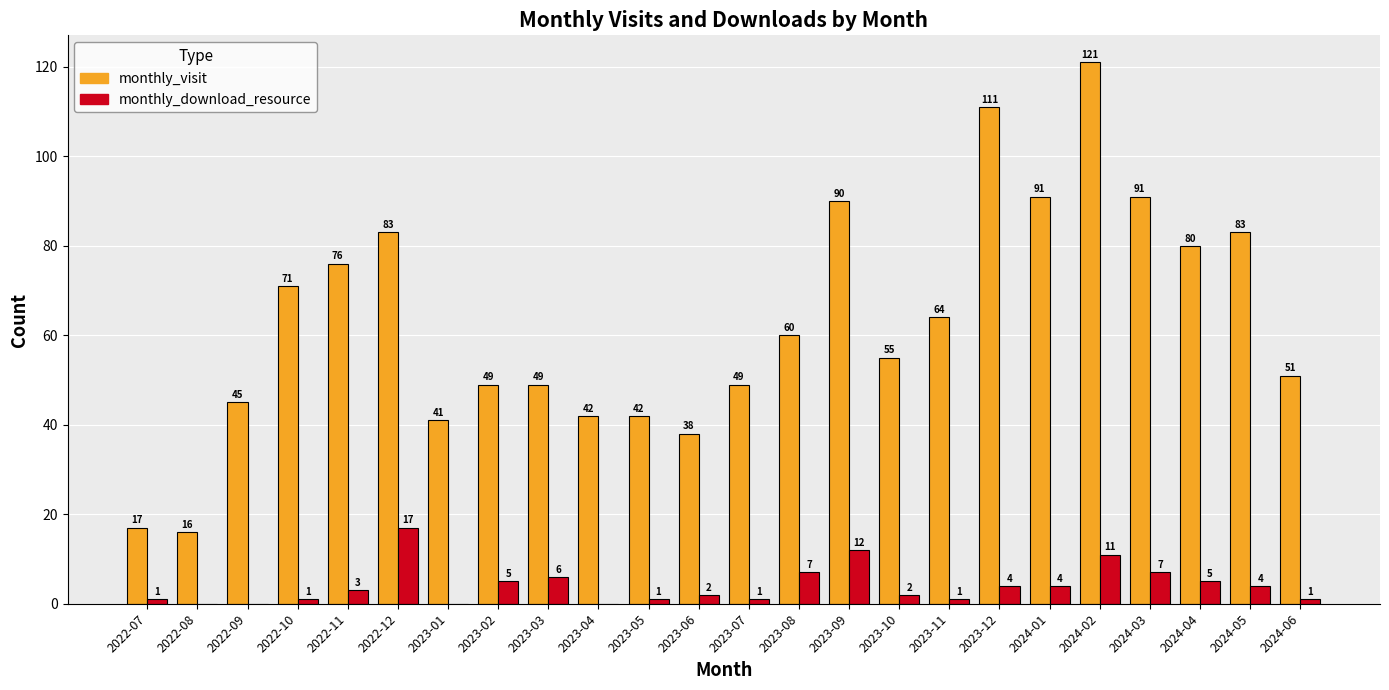

Does the chart contain stacked bars?

No